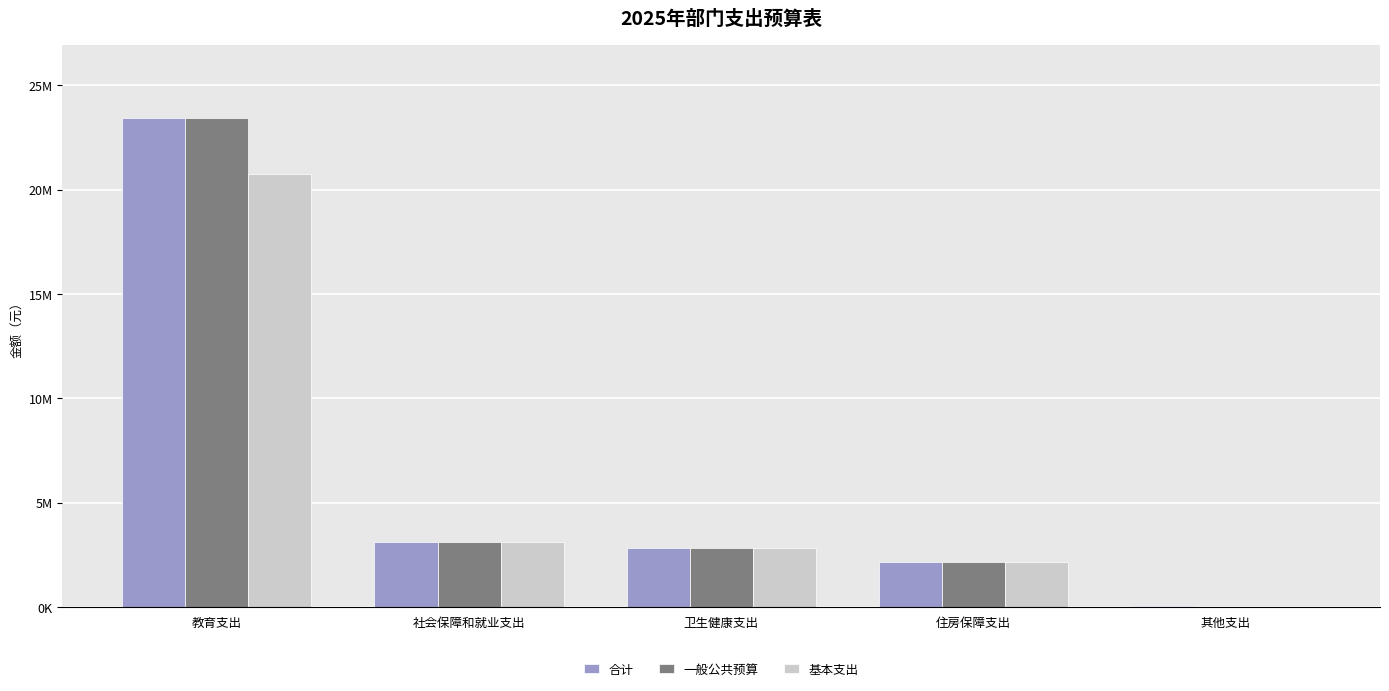

Which label corresponds to the smallest value in the chart?

其他支出